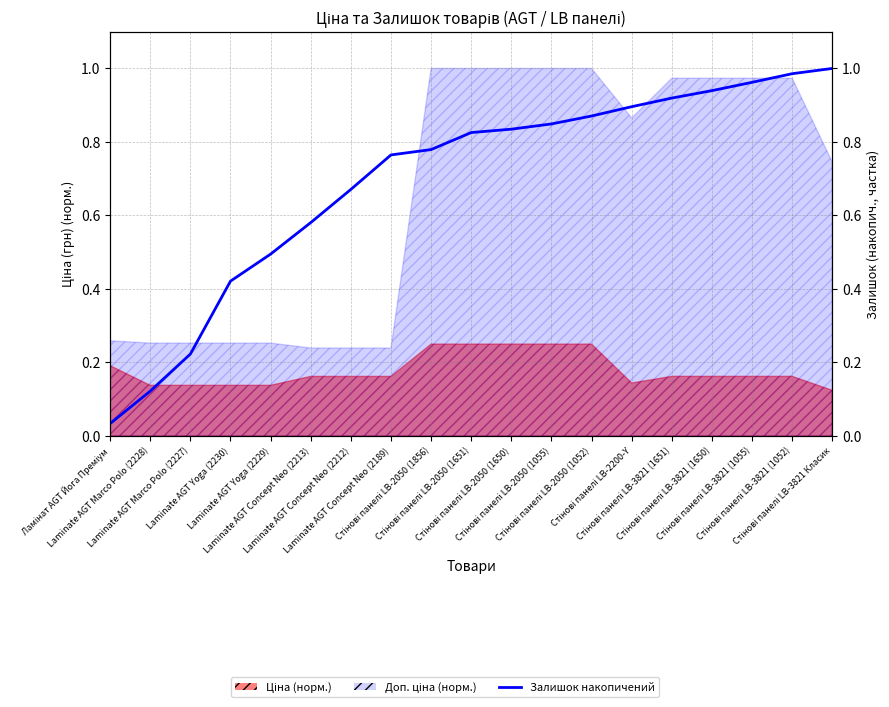

Reading left to right, list all the values displayed in this chart.

0.0	0.1	0.2	0.4	0.5	0.6	0.7	0.8	0.8	0.8	0.8	0.8	0.9	0.9	0.9	0.9	1.0	1.0	1.0